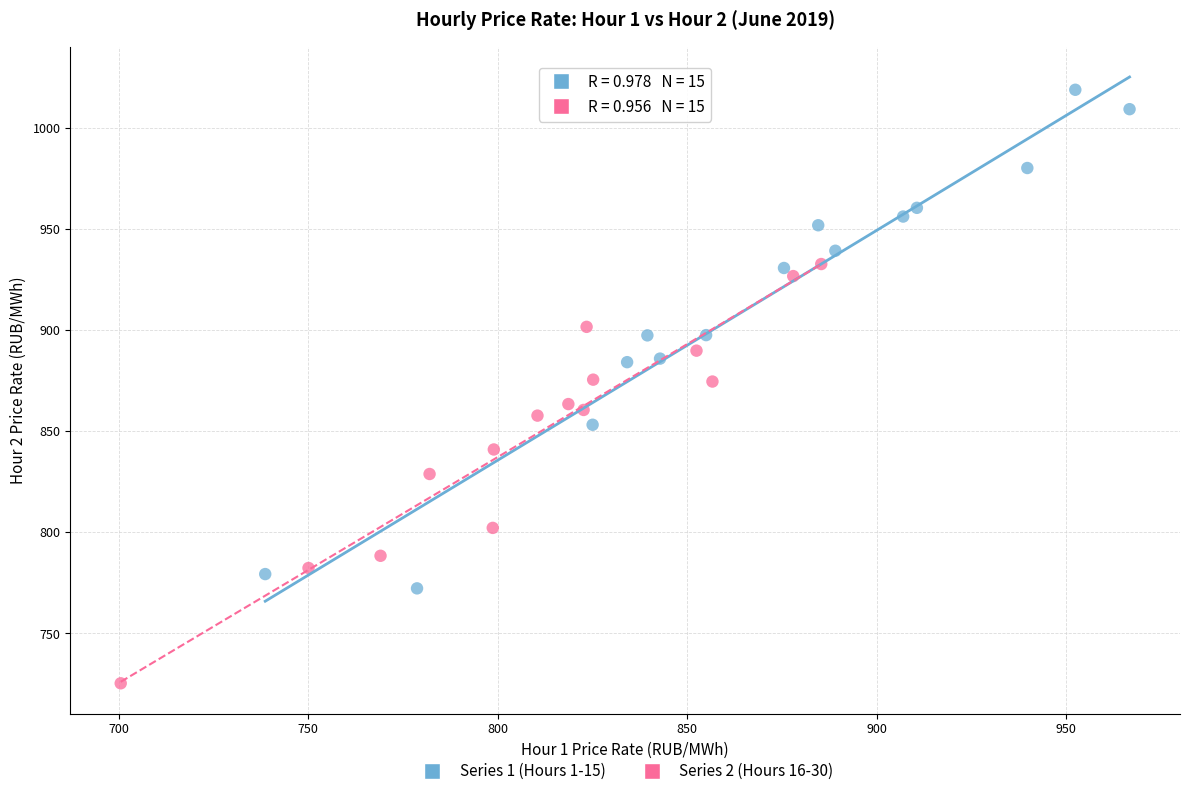

Which series contains the highest Y value?

Series 1 (Hours 1-15)